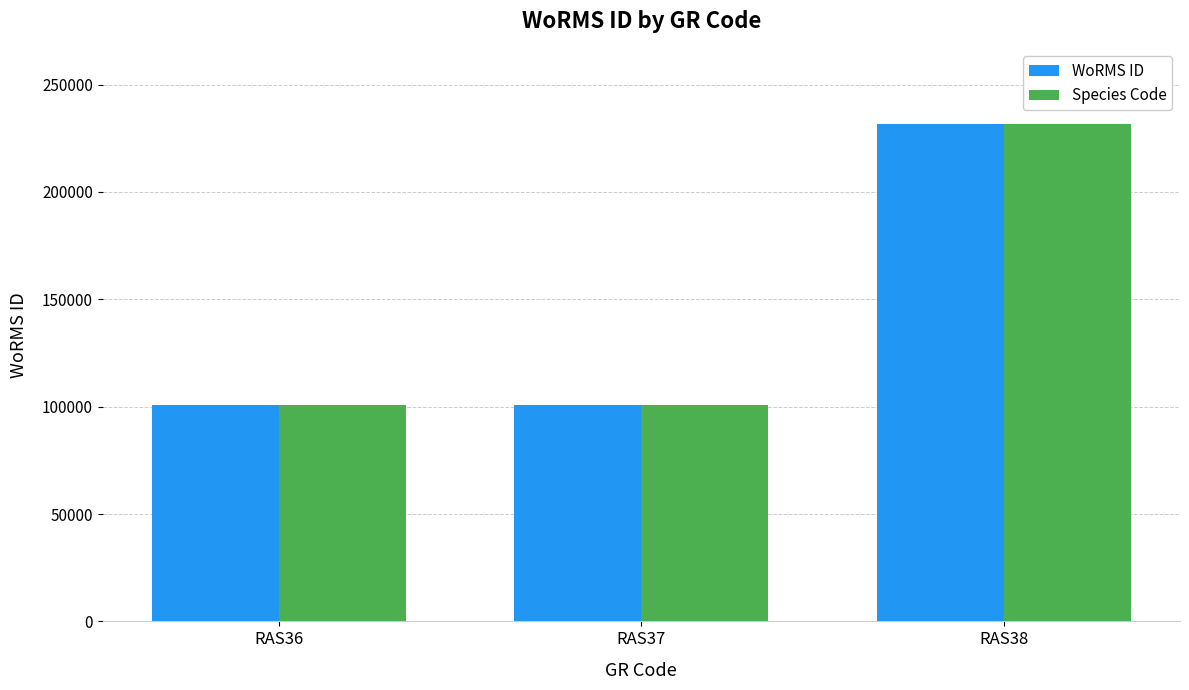

What are all the series names shown in the legend?

WoRMS ID, Species Code